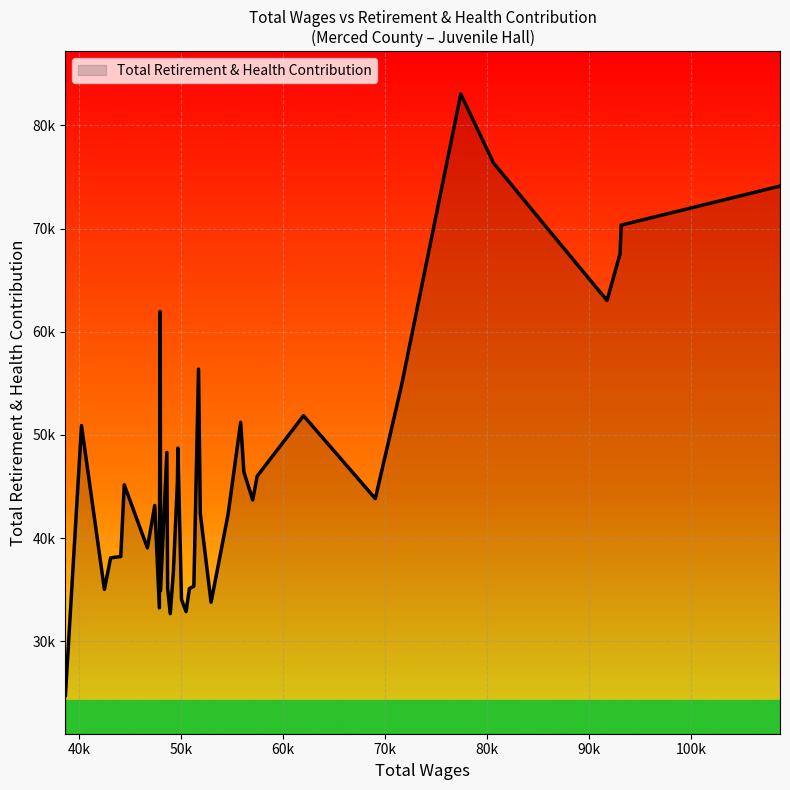

Does the chart display data point markers on the line(s)?

No